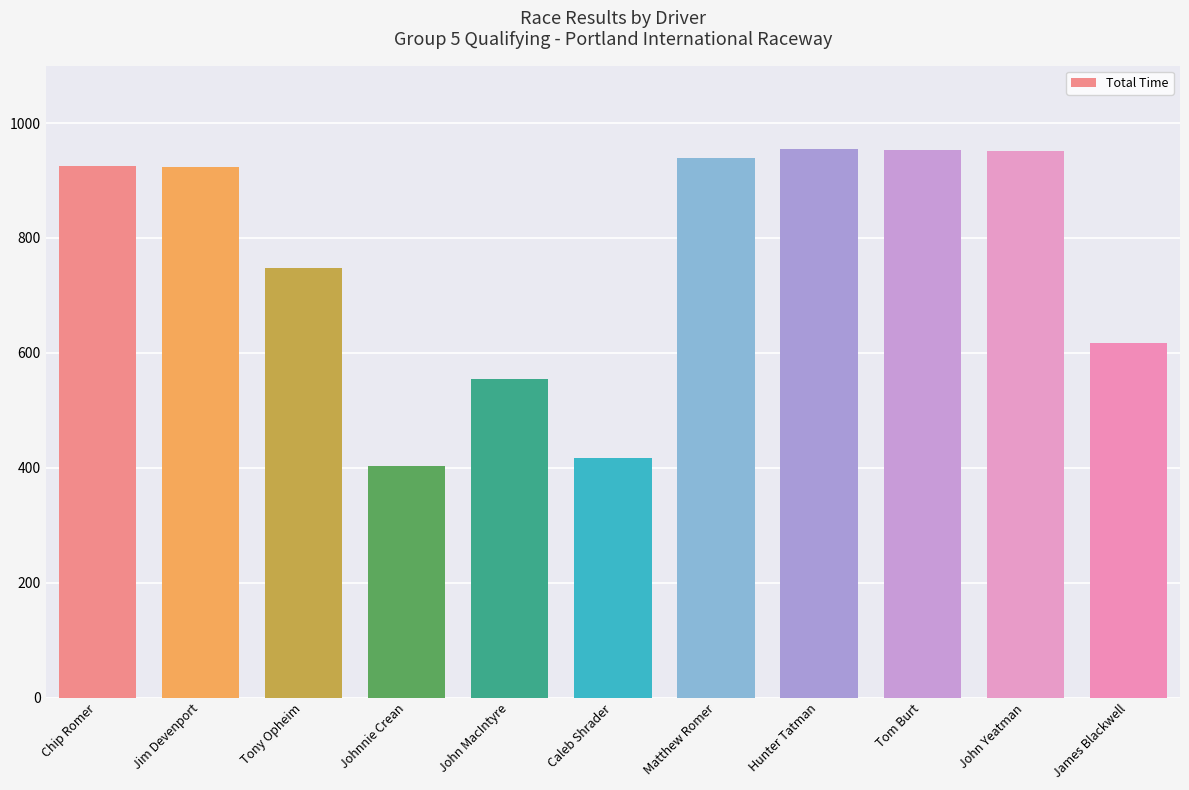

What is the ratio of the value at Johnnie Crean to the value at James Blackwell?

0.7